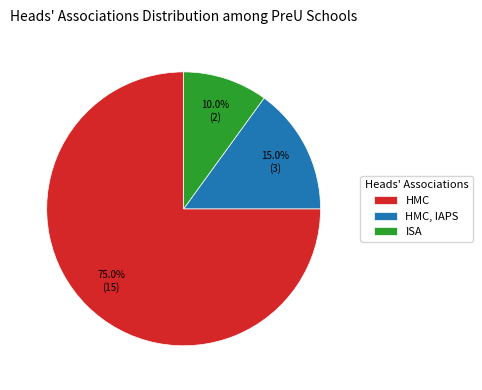

Which slice is the largest?

HMC